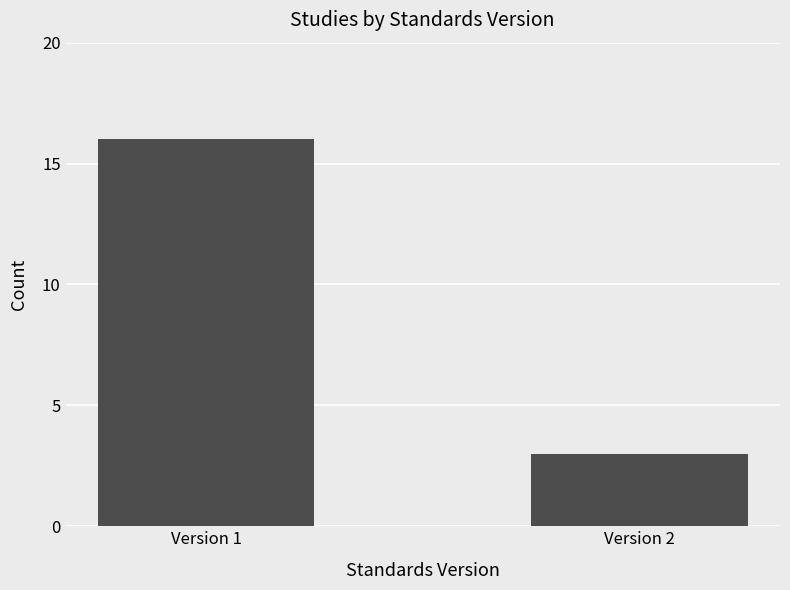

What is the change in value from Version 1 to Version 2?

-13